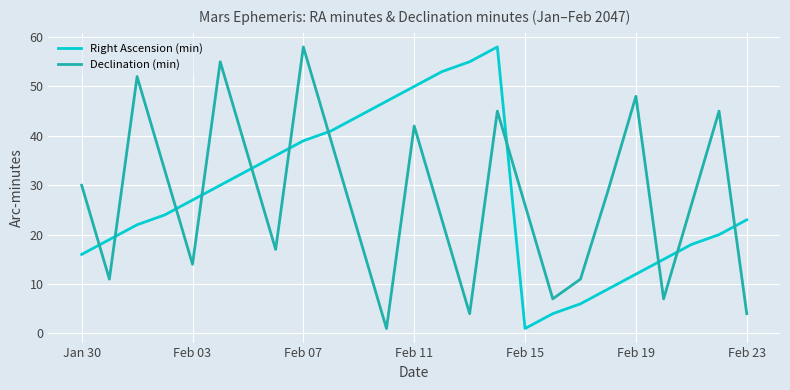

In Declination (min), how many points are higher than both neighbors (excluding endpoints)?

7